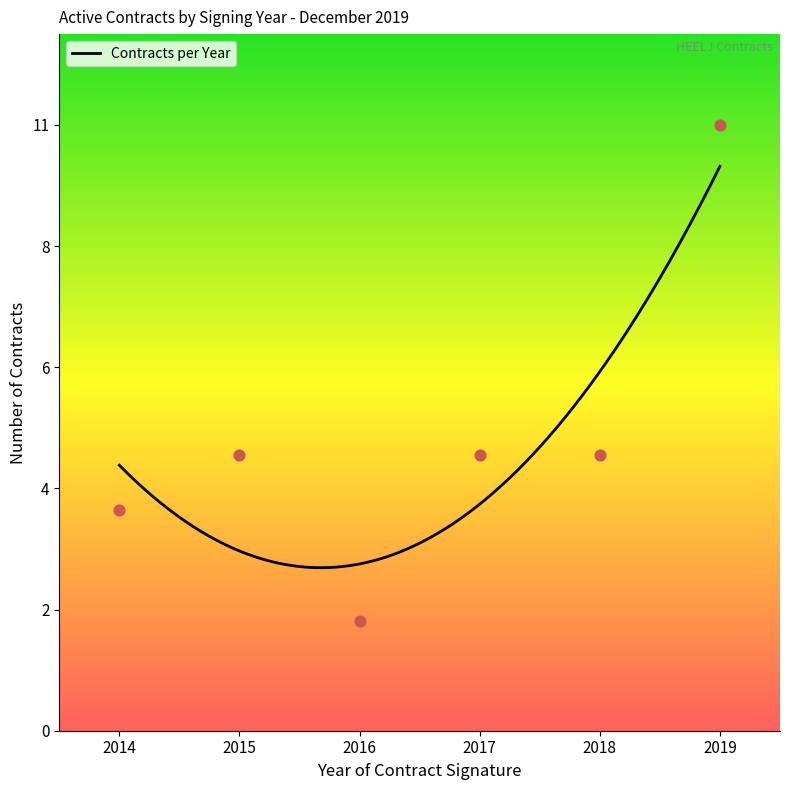

Which has a higher value, 2015 or 2017?

2017